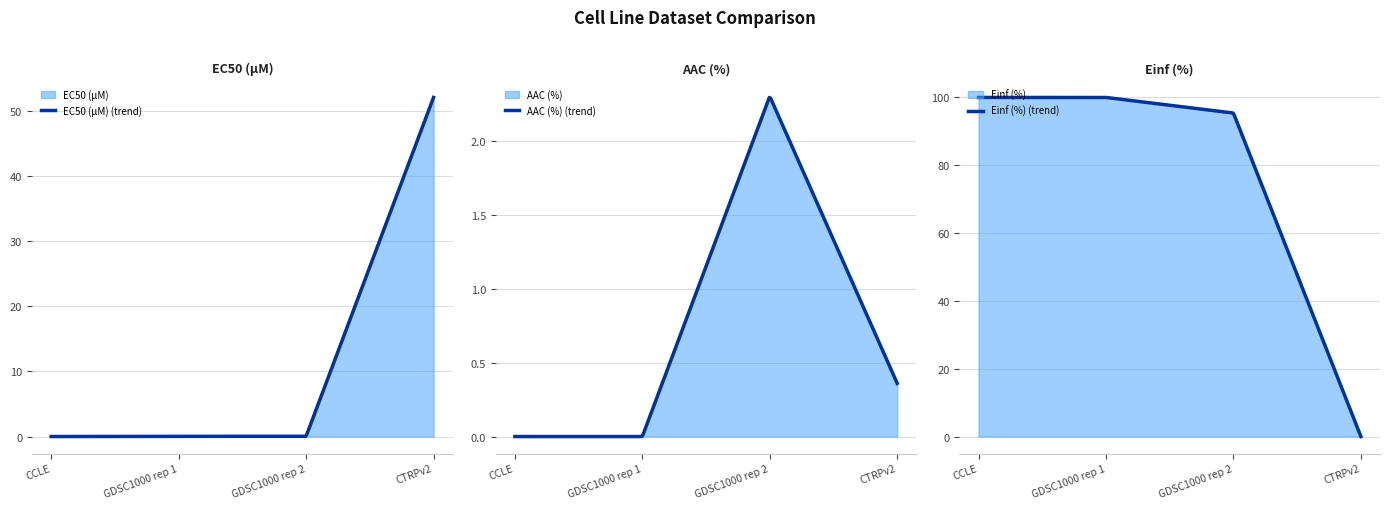

Which series has the largest total across all categories?

Einf (%)